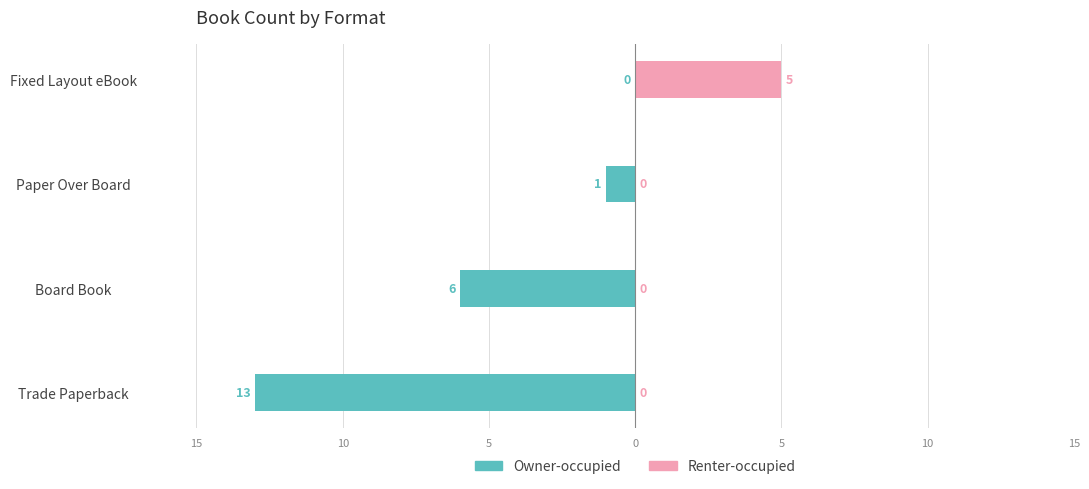

Is it true that Renter-occupied equals -2 at Trade Paperback?

False